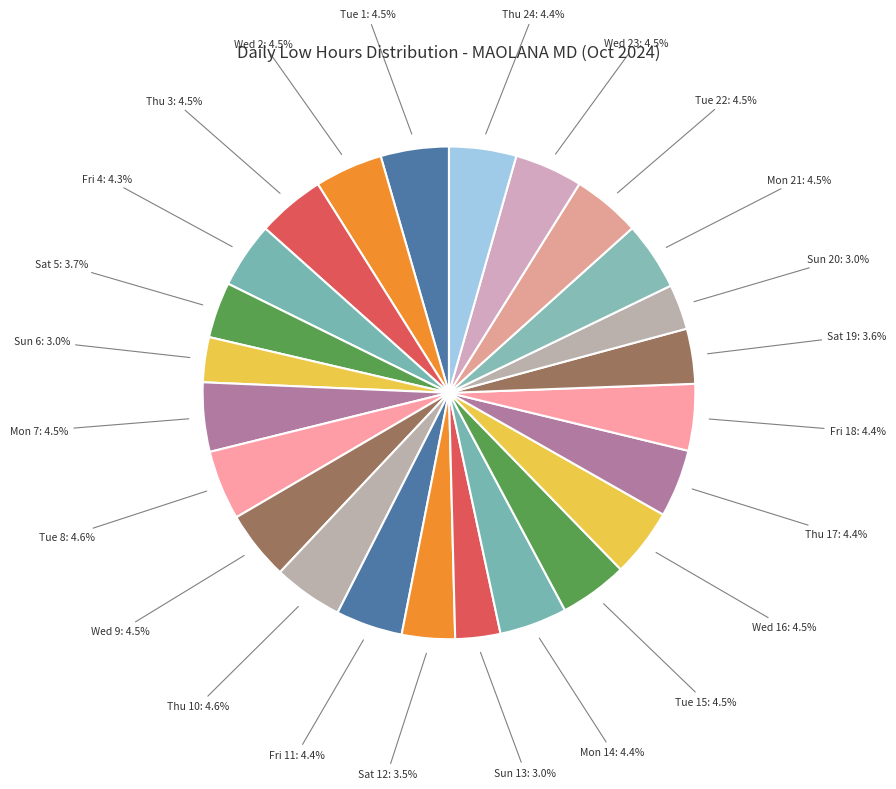

What portion of the pie excludes Wed 23?

95.5%